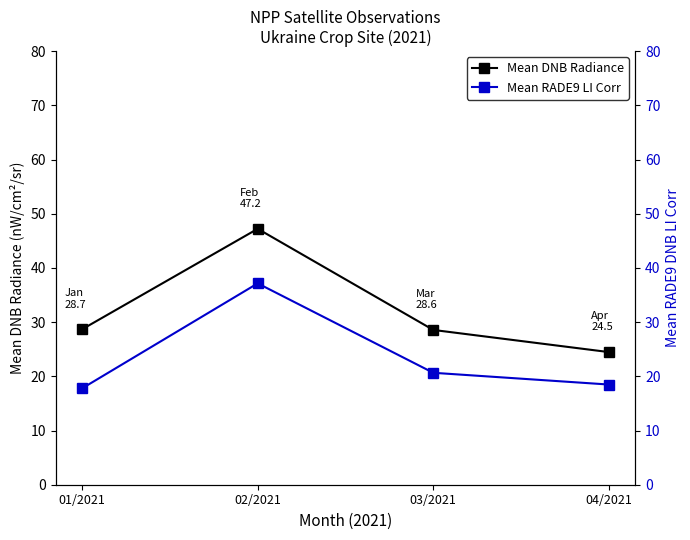

Which series has the widest spread of values?

Mean DNB Radiance